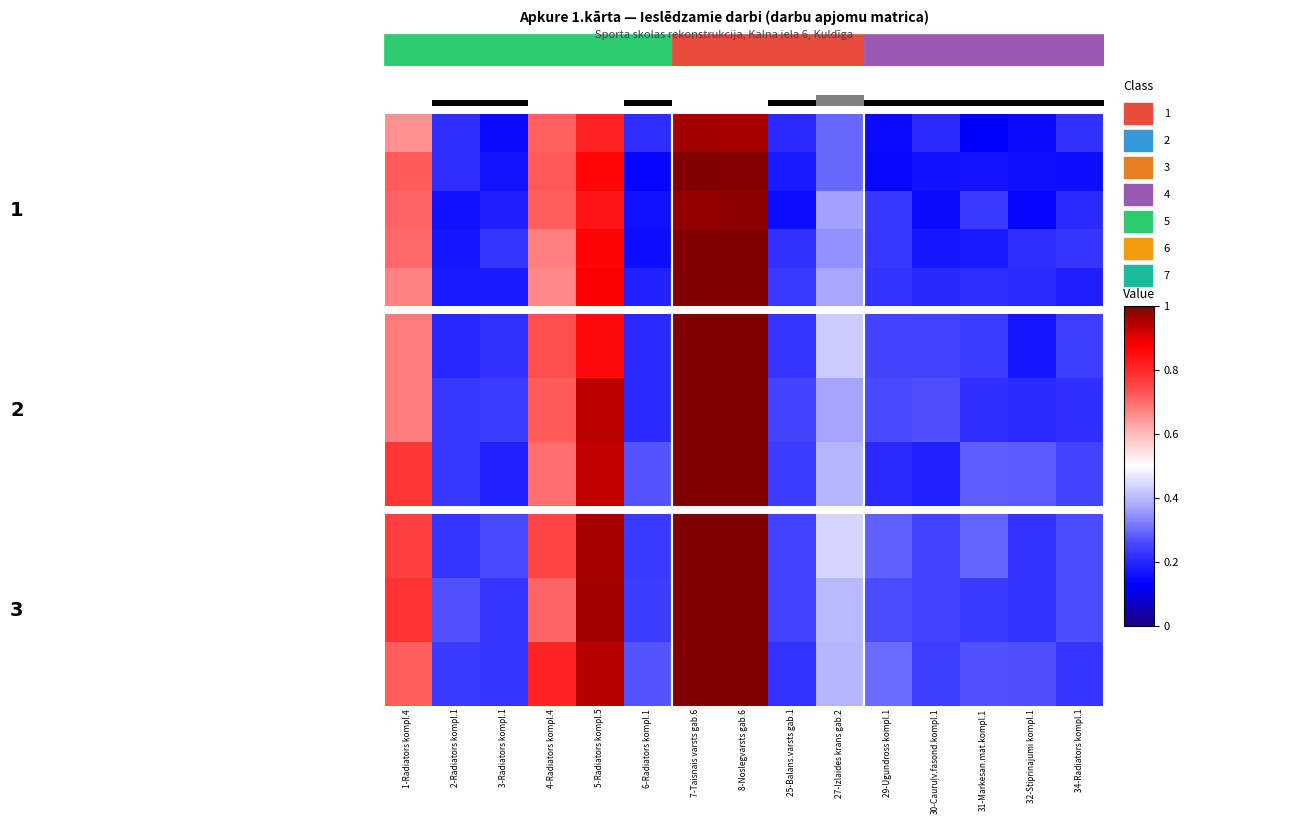

What is the maximum value shown in the chart?

1.0